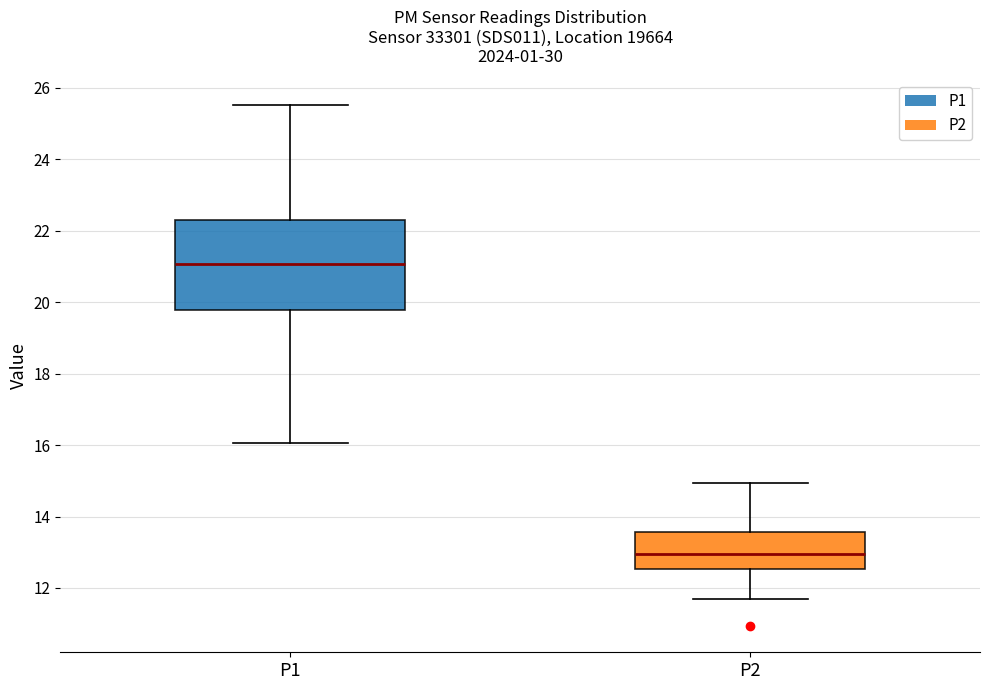

Where is the lower edge of the box for P2 on the y-axis? The values are not printed on the chart, so give them approximately, as read against the axis.

12.6